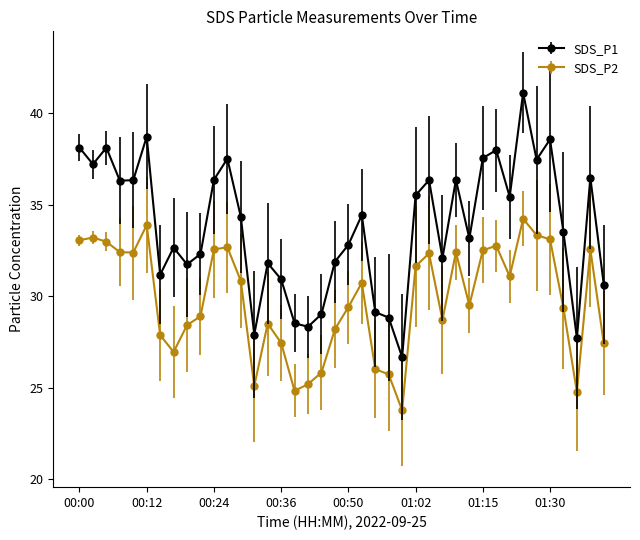

List the series in order of their peak value, lowest first.

SDS_P2, SDS_P1